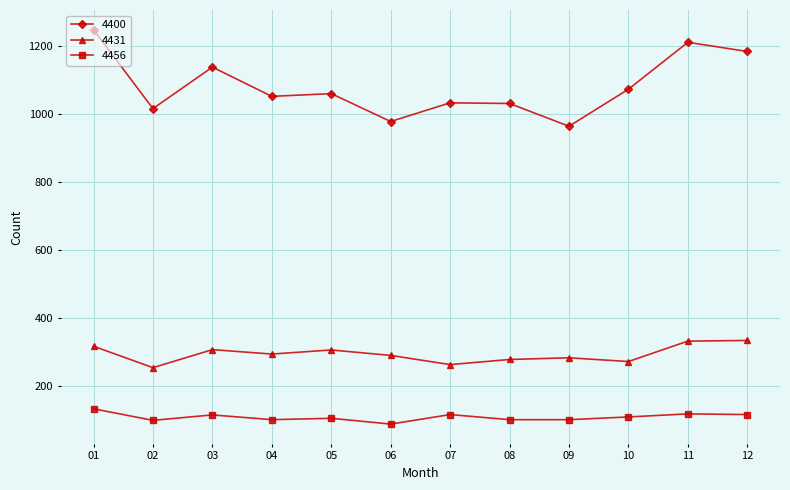

Rank the series by their average value, from lowest to highest.

4456, 4431, 4400